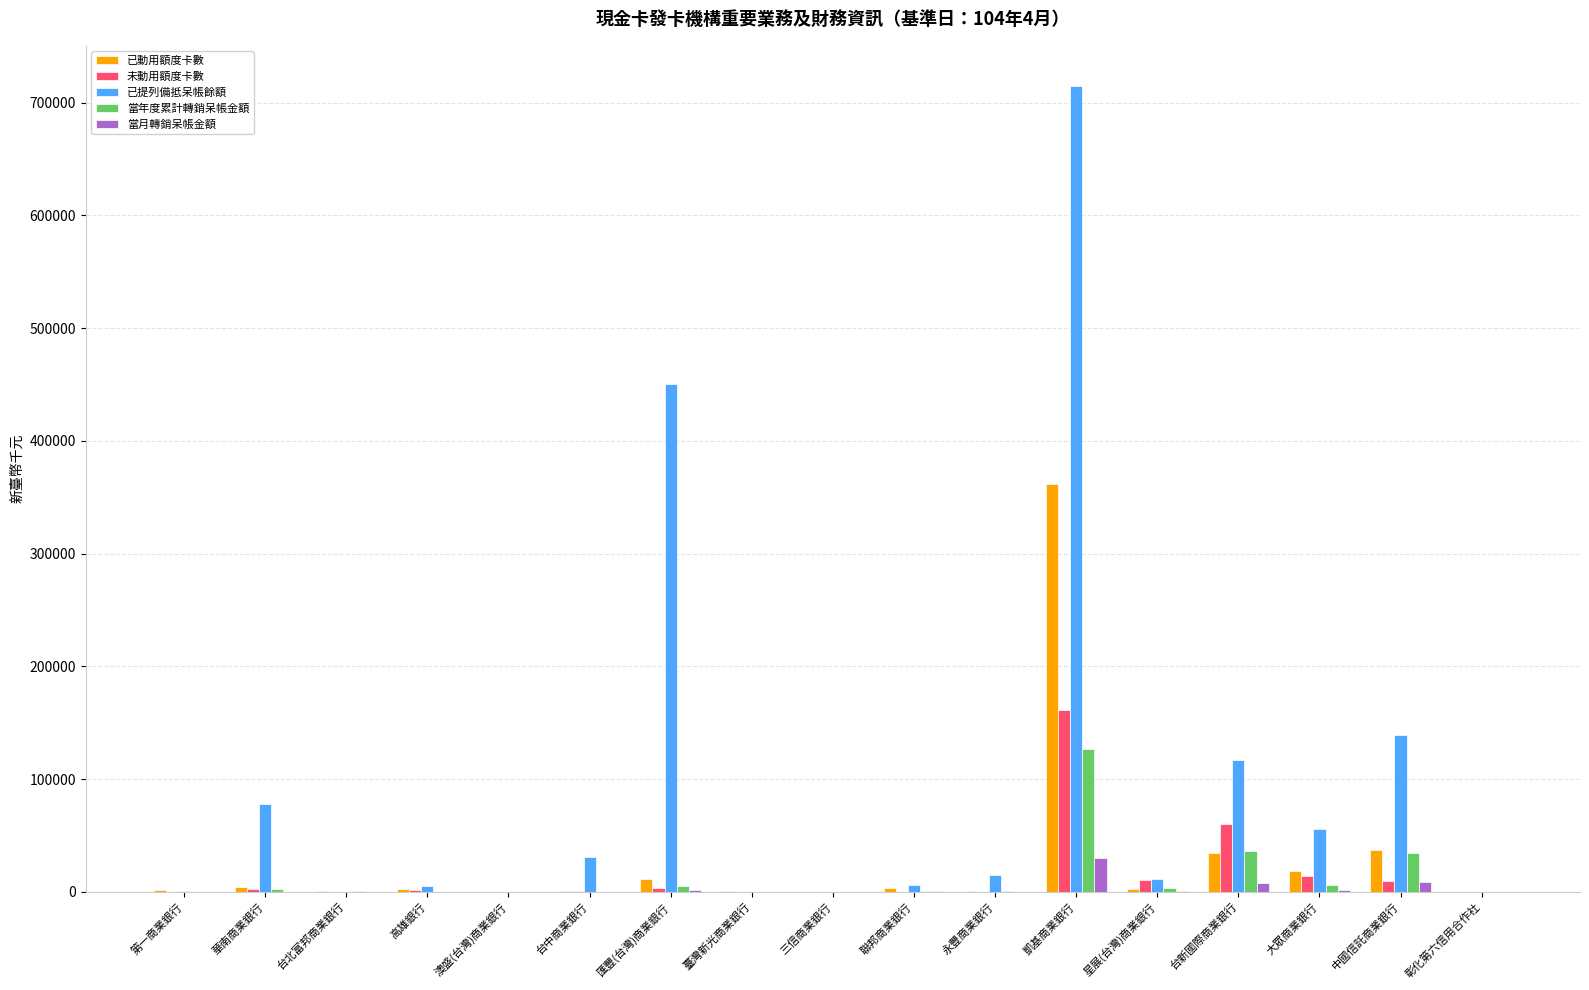

Which series has the largest total across all categories?

已提列備抵呆帳餘額